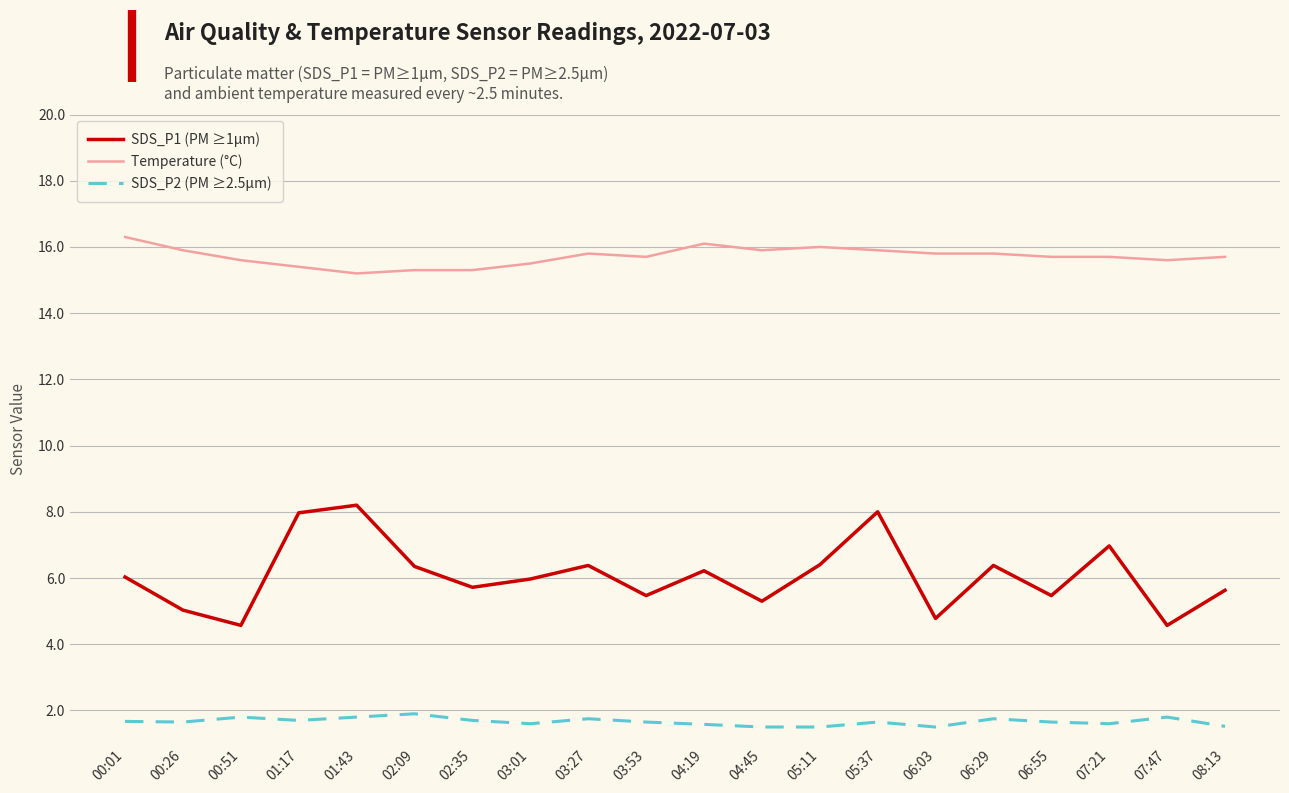

True or false: SDS_P2 (PM ≥2.5µm) has a value of 1.7 at 02:35.

True